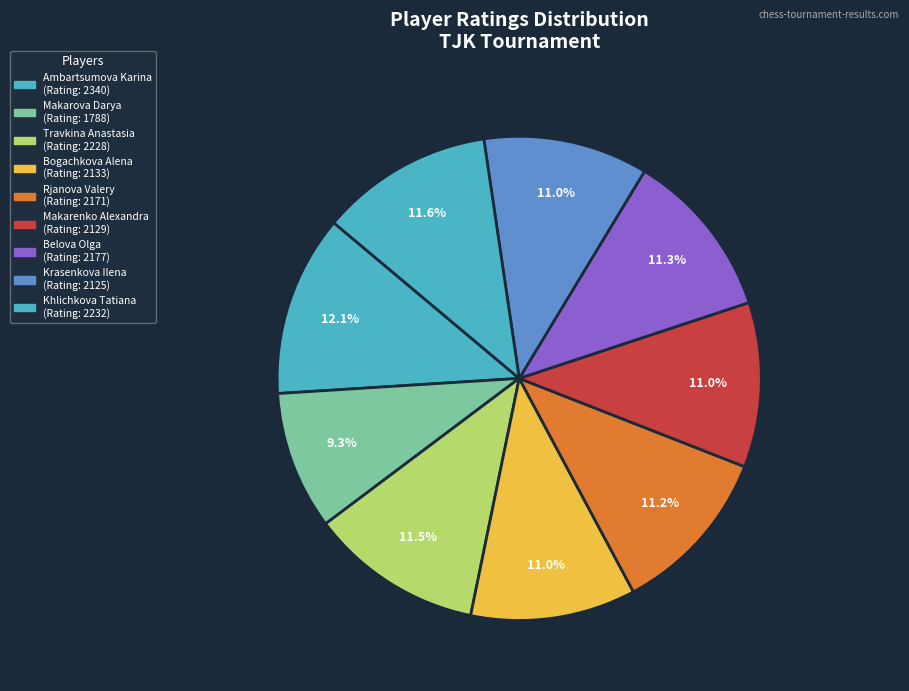

Which category has the smallest portion of the pie?

Makarova Darya